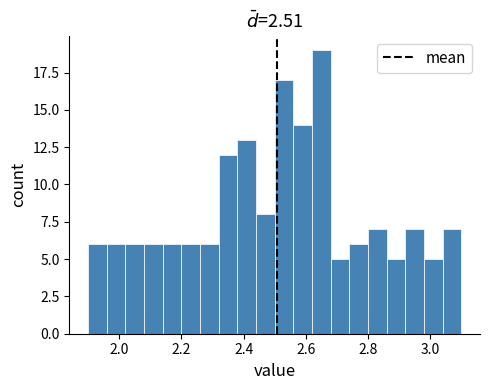

Read against the x-axis, roughly where is the centre of the tallest bar?

2.66